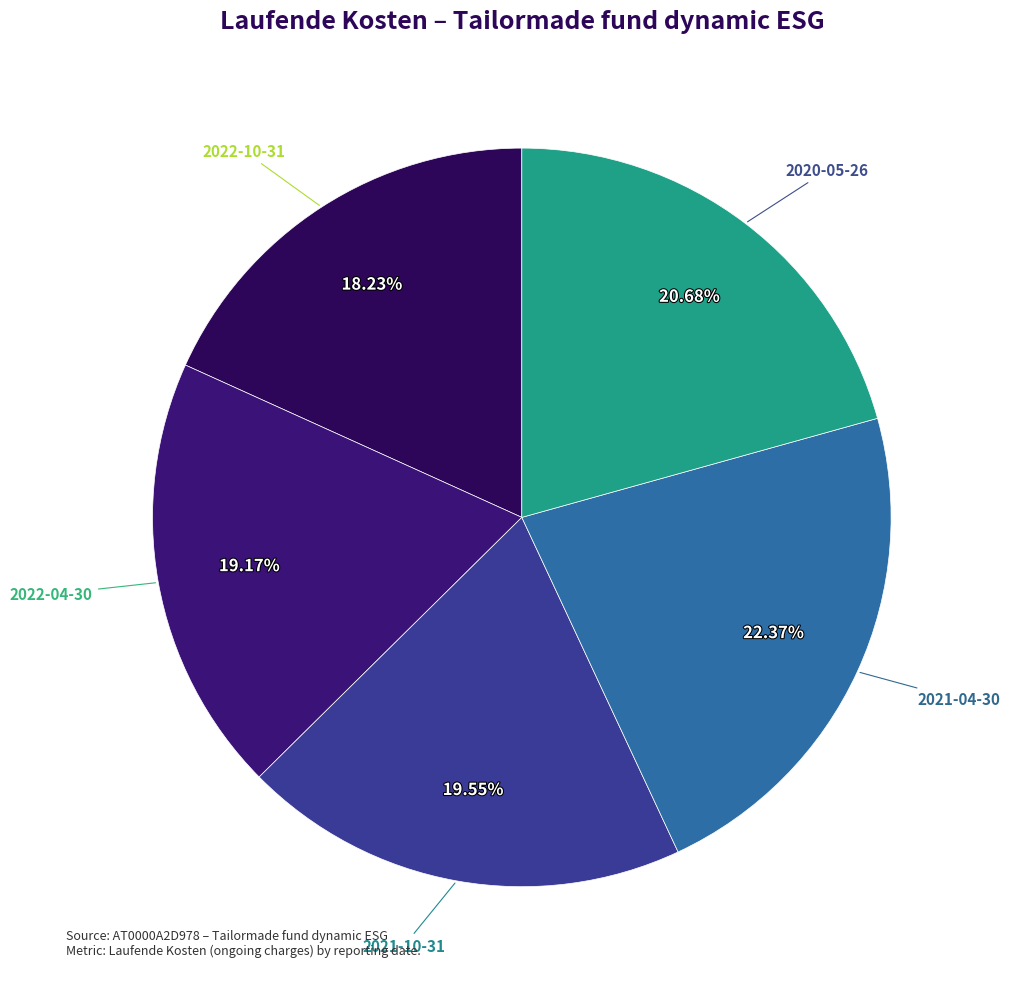

How many segments does this pie chart have?

5